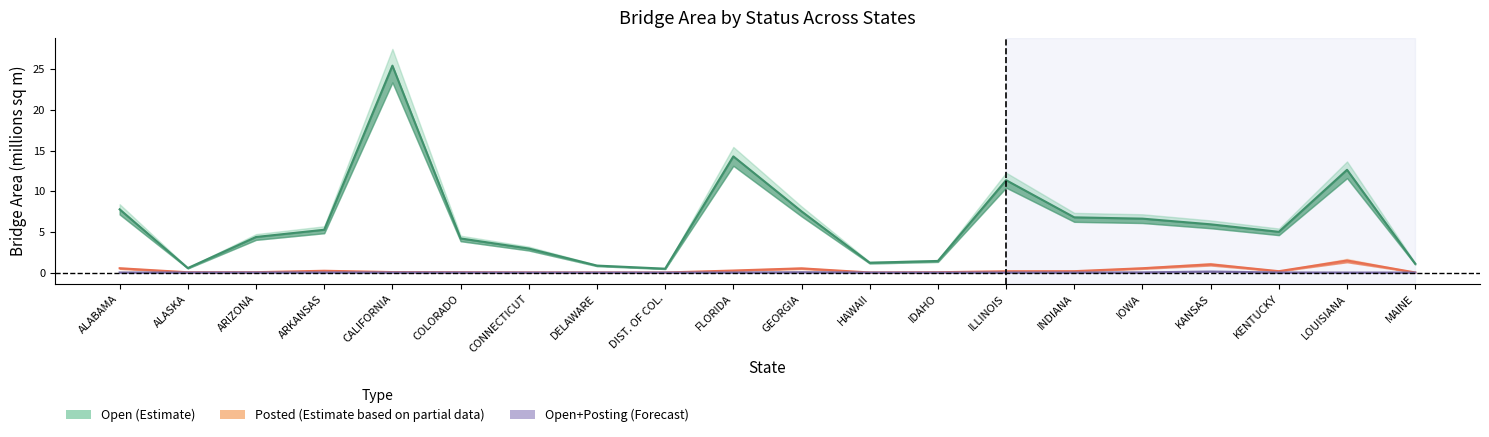

How many lines are shown in the chart?

3